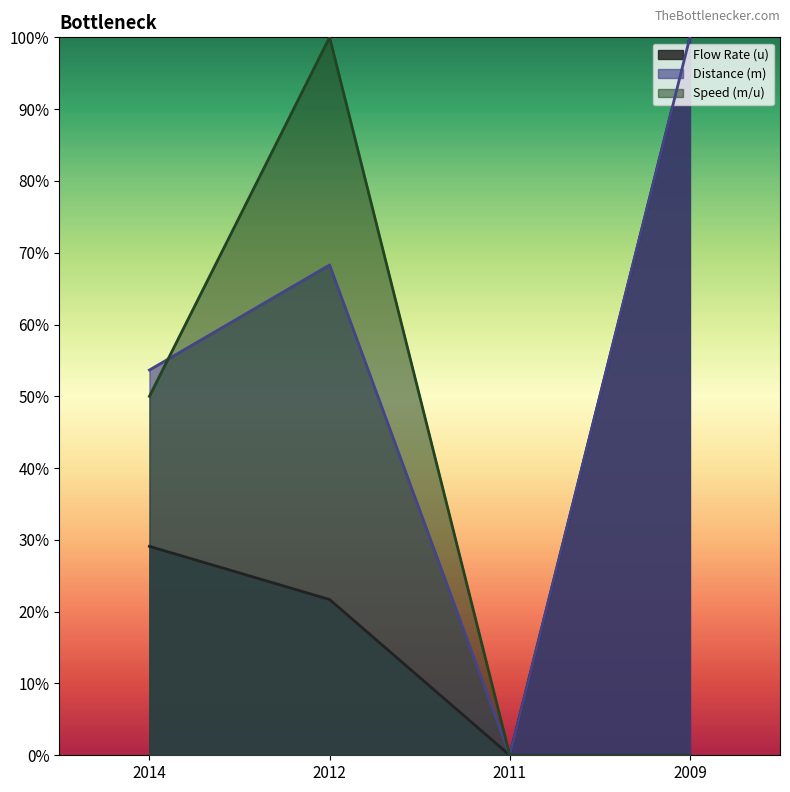

Does the chart have visible grid lines?

No